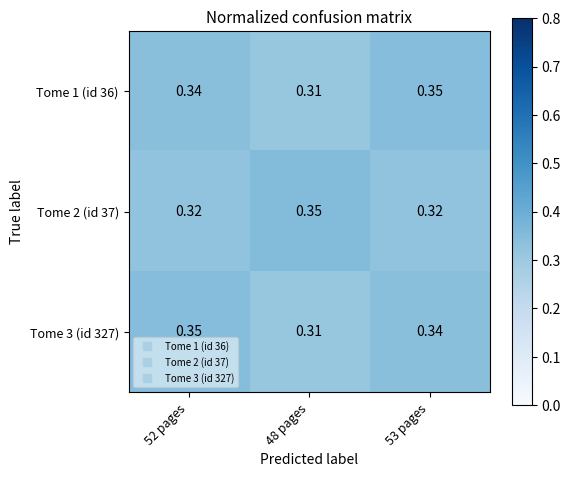

Reading right to left, transcribe all the data shown in this chart.

Tome 1 (id 36): 53 pages=0.3	48 pages=0.3	52 pages=0.3
Tome 2 (id 37): 53 pages=0.3	48 pages=0.3	52 pages=0.3
Tome 3 (id 327): 53 pages=0.3	48 pages=0.3	52 pages=0.3